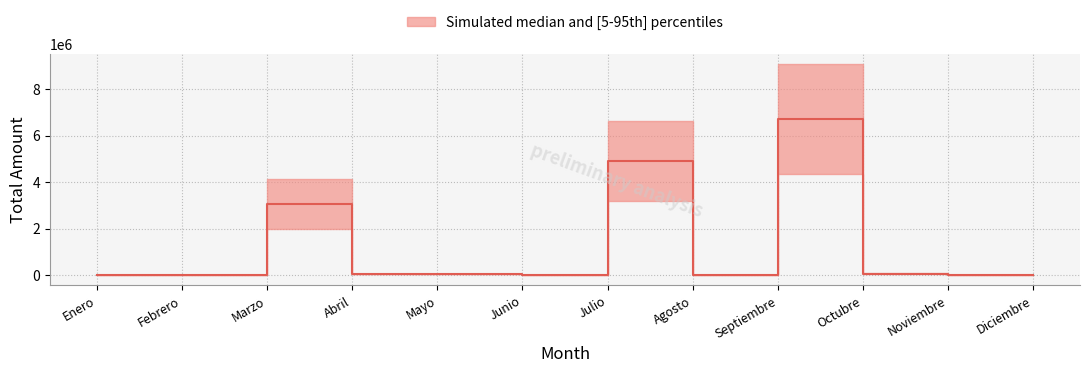

Which category has the lowest value across all series?

Enero